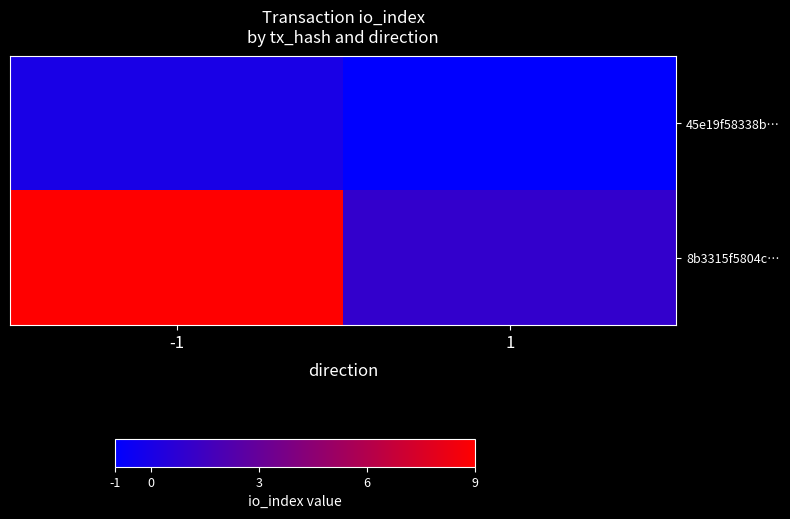

Which has a higher value, 1 or -1?

-1